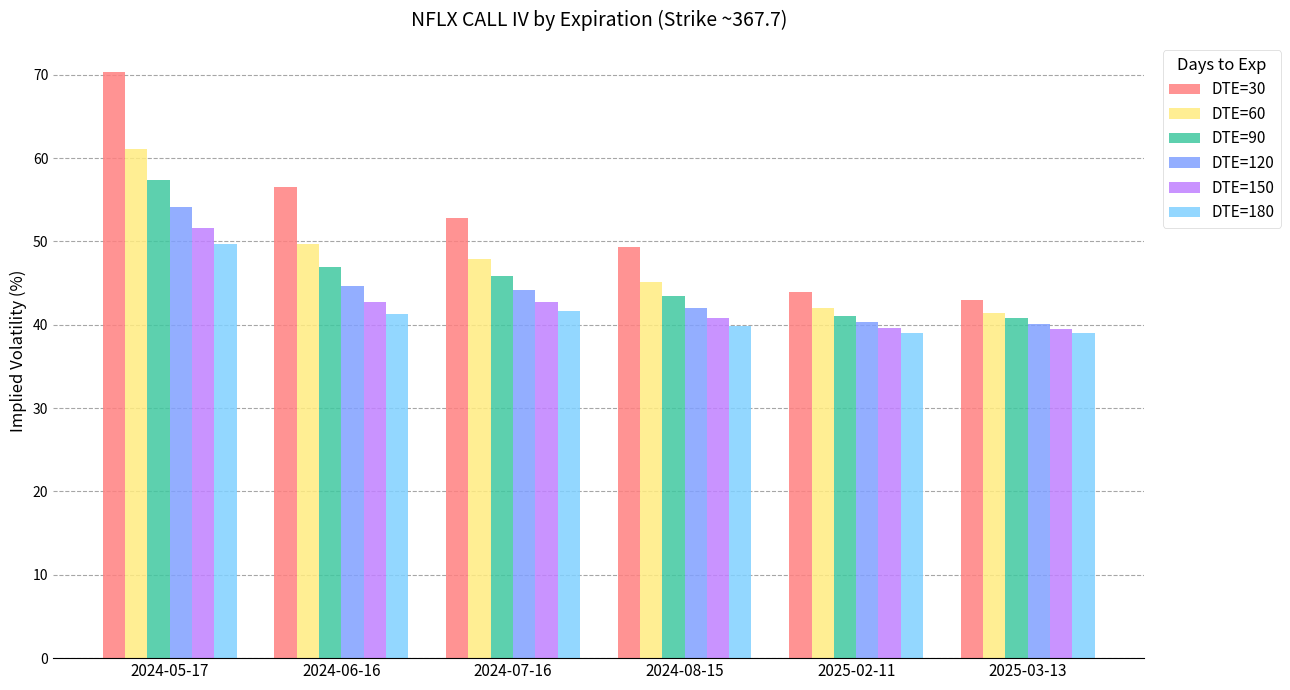

What value does the DTE=180 series have at 2025-02-11?

39.0